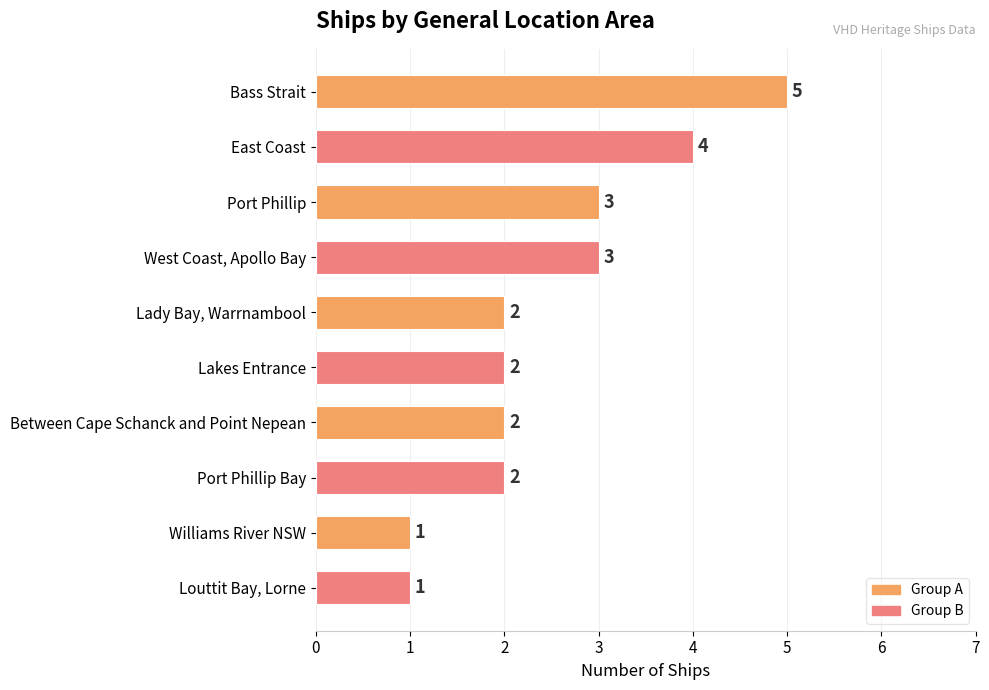

Are the bars grouped side by side (vs. stacked)?

No